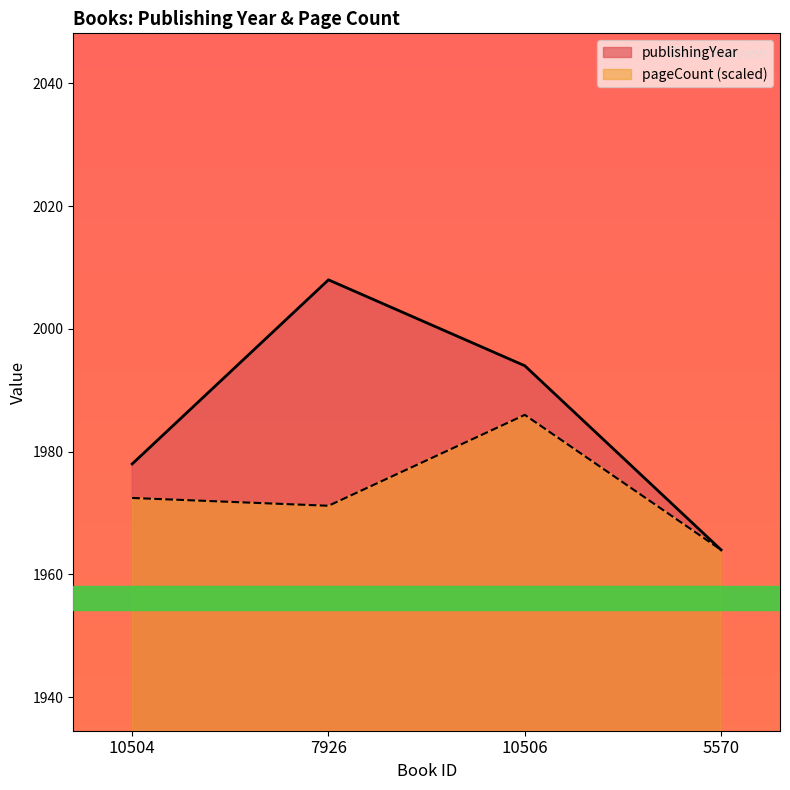

What is the value of the publishingYear point at the 1st from the left?

1978.0